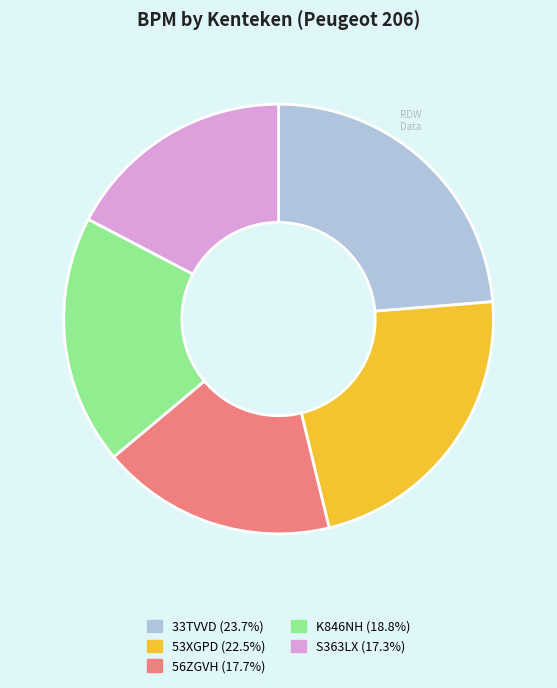

Does K846NH represent more than half of the total?

No